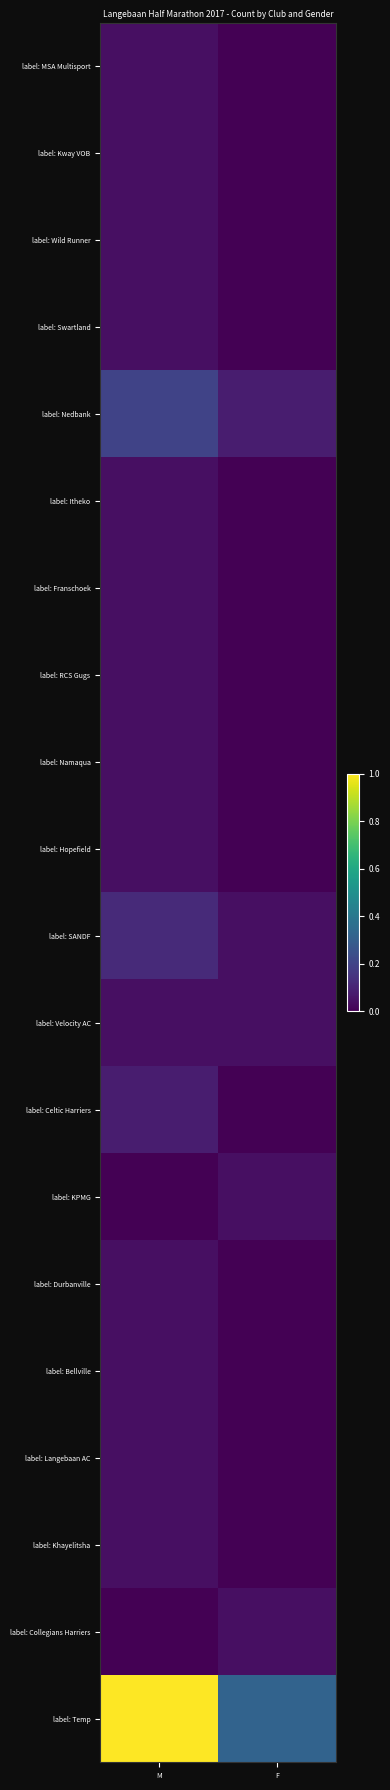

Reading right to left, transcribe all the data shown in this chart.

label: MSA Multisport: F=0.0	M=0.0
label: Kway VOB: F=0.0	M=0.0
label: Wild Runner: F=0.0	M=0.0
label: Swartland: F=0.0	M=0.0
label: Nedbank: F=0.1	M=0.2
label: Itheko: F=0.0	M=0.0
label: Franschoek: F=0.0	M=0.0
label: RCS Gugs: F=0.0	M=0.0
label: Namaqua: F=0.0	M=0.0
label: Hopefield: F=0.0	M=0.0
label: SANDF: F=0.0	M=0.1
label: Velocity AC: F=0.0	M=0.0
label: Celtic Harriers: F=0.0	M=0.1
label: KPMG: F=0.0	M=0.0
label: Durbanville: F=0.0	M=0.0
label: Bellville: F=0.0	M=0.0
label: Langebaan AC: F=0.0	M=0.0
label: Khayelitsha: F=0.0	M=0.0
label: Collegians Harriers: F=0.0	M=0.0
label: Temp: F=0.3	M=1.0